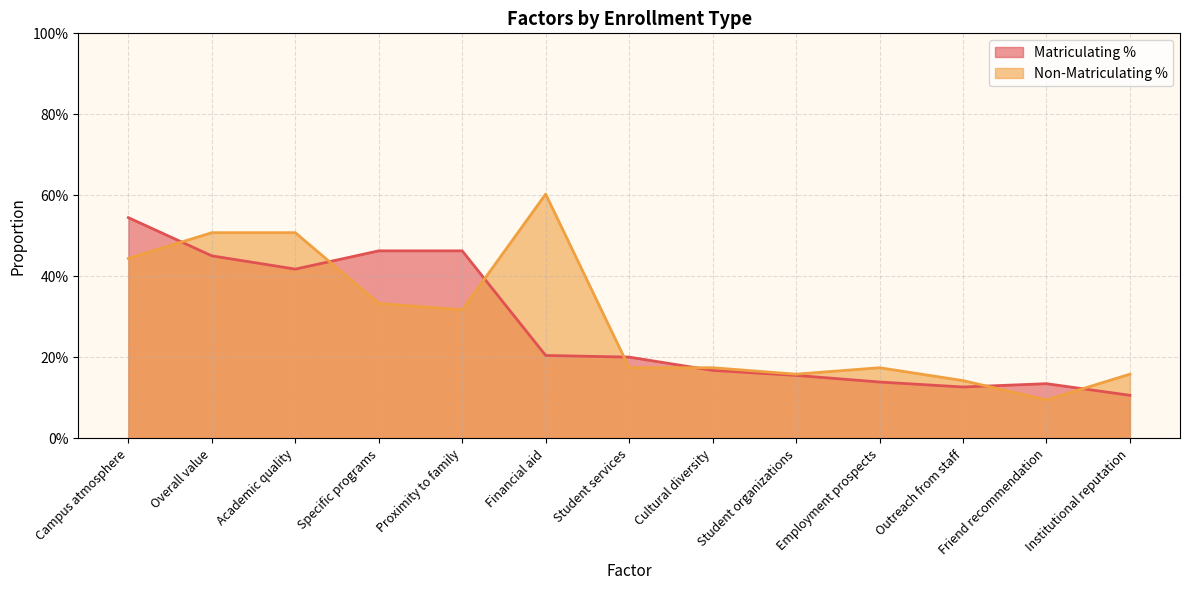

What is the sum of the Non-Matriculating % values at Student services and Student organizations?

0.3